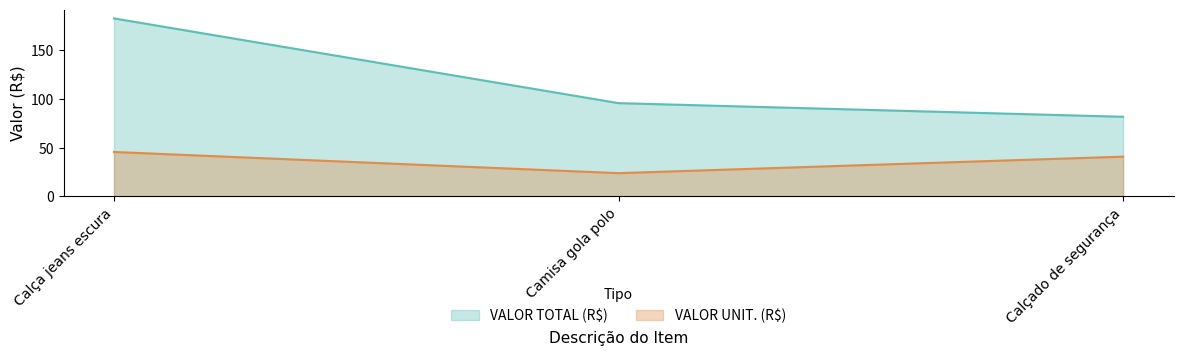

How many lines are shown in the chart?

2